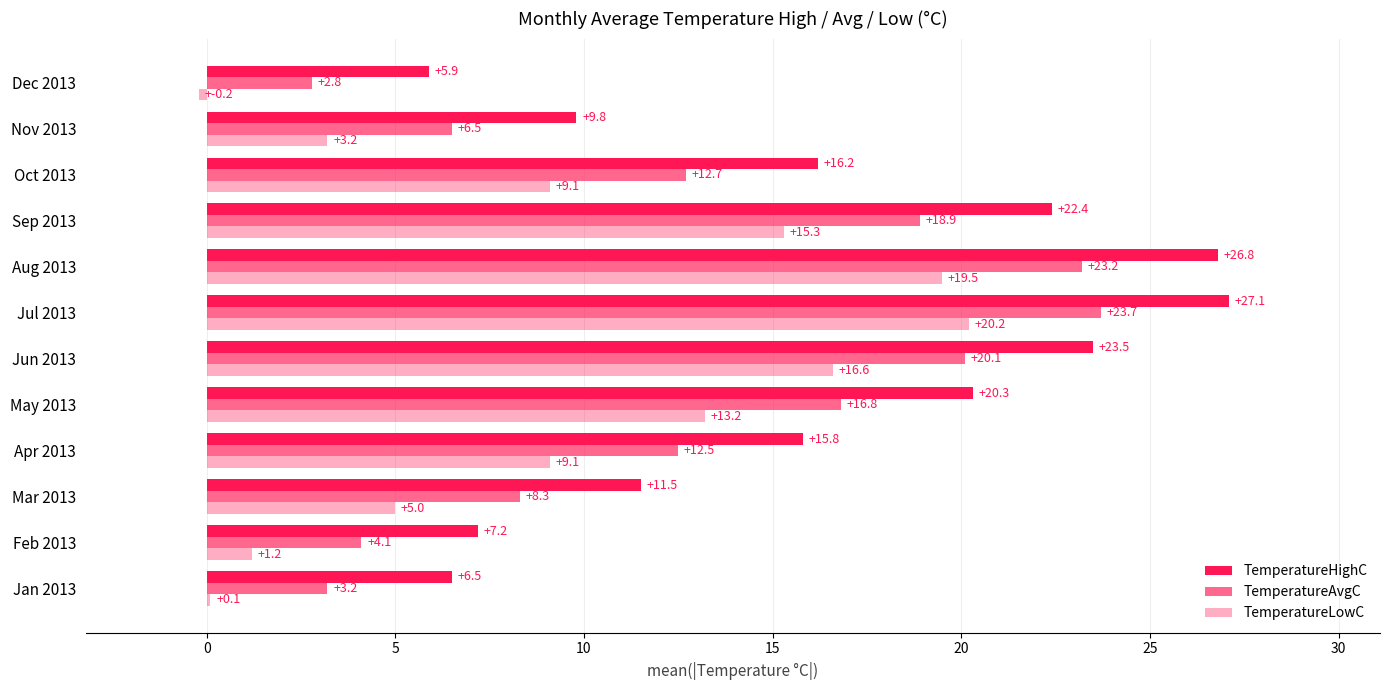

How many values in the TemperatureHighC series exceed 16?

6